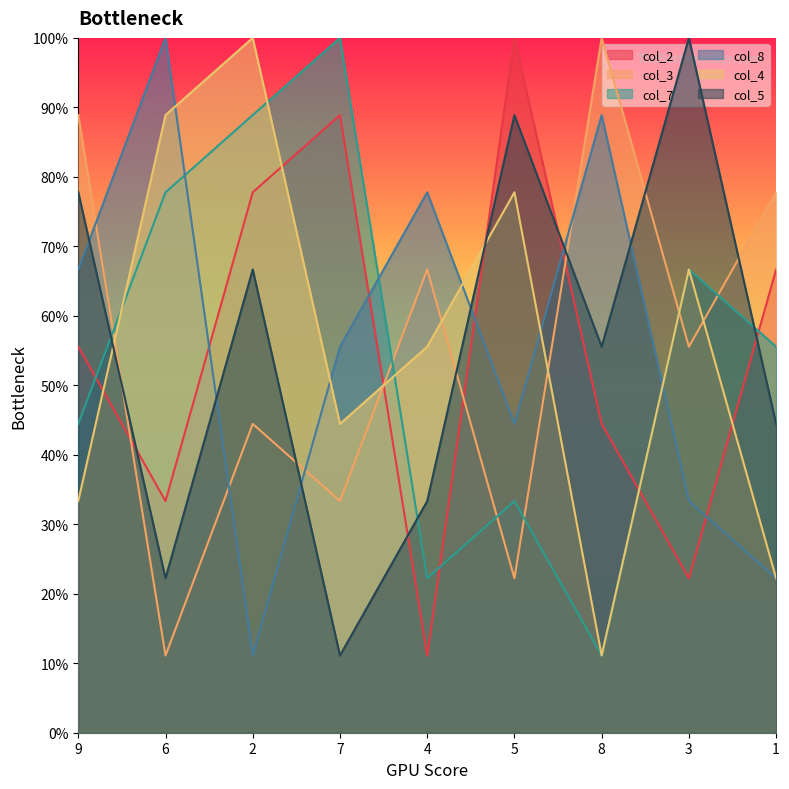

Where is col_4 nearest to the value 55?

4